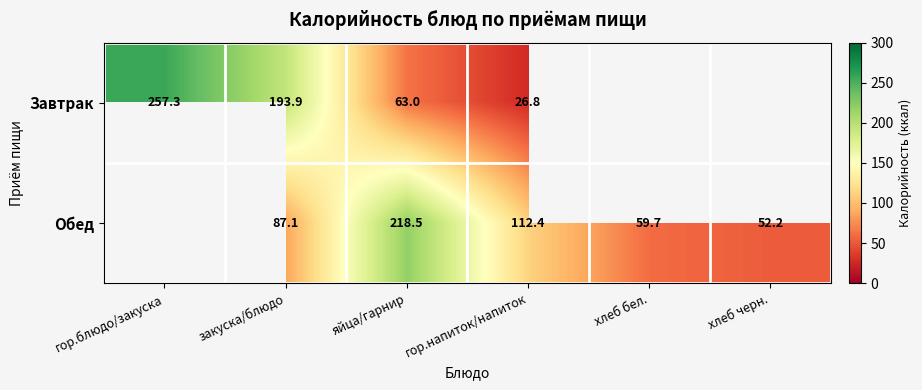

What is the difference between the Завтрак values at закуска/блюдо and гор.блюдо/закуска?

63.4